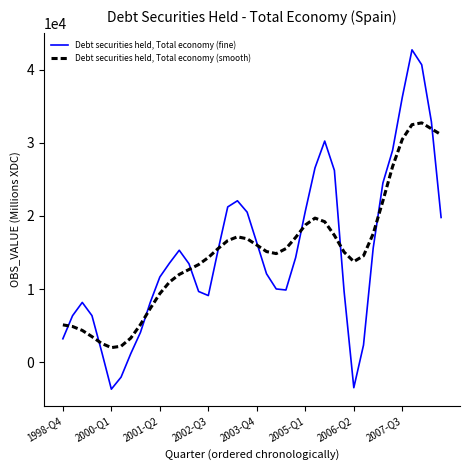

Does the chart have visible grid lines?

No